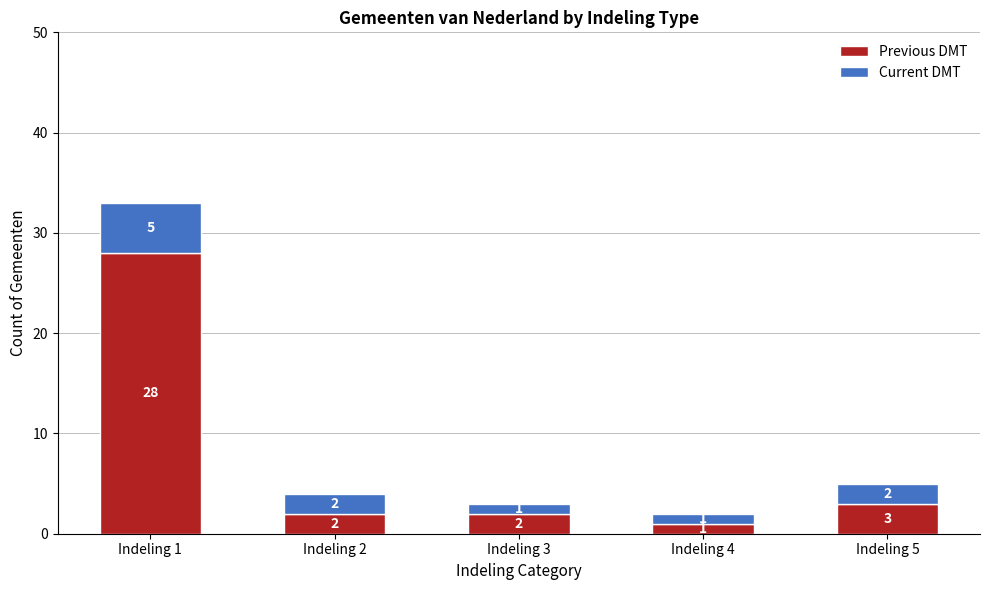

The value of Previous DMT at Indeling 1 is 39. True or false?

False